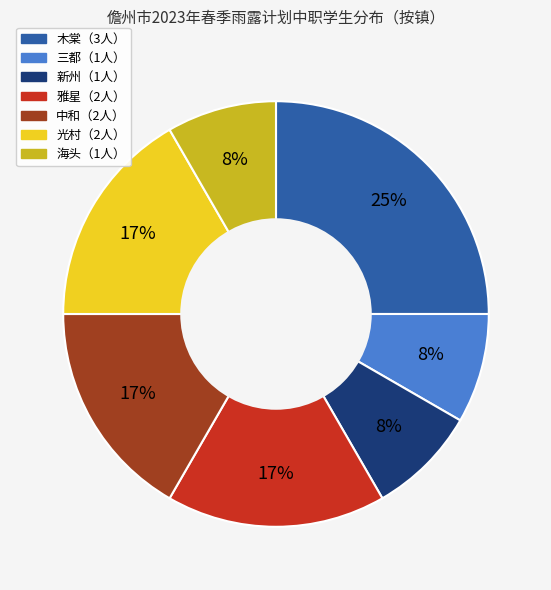

To the nearest percent, what is the average slice percentage?

14%